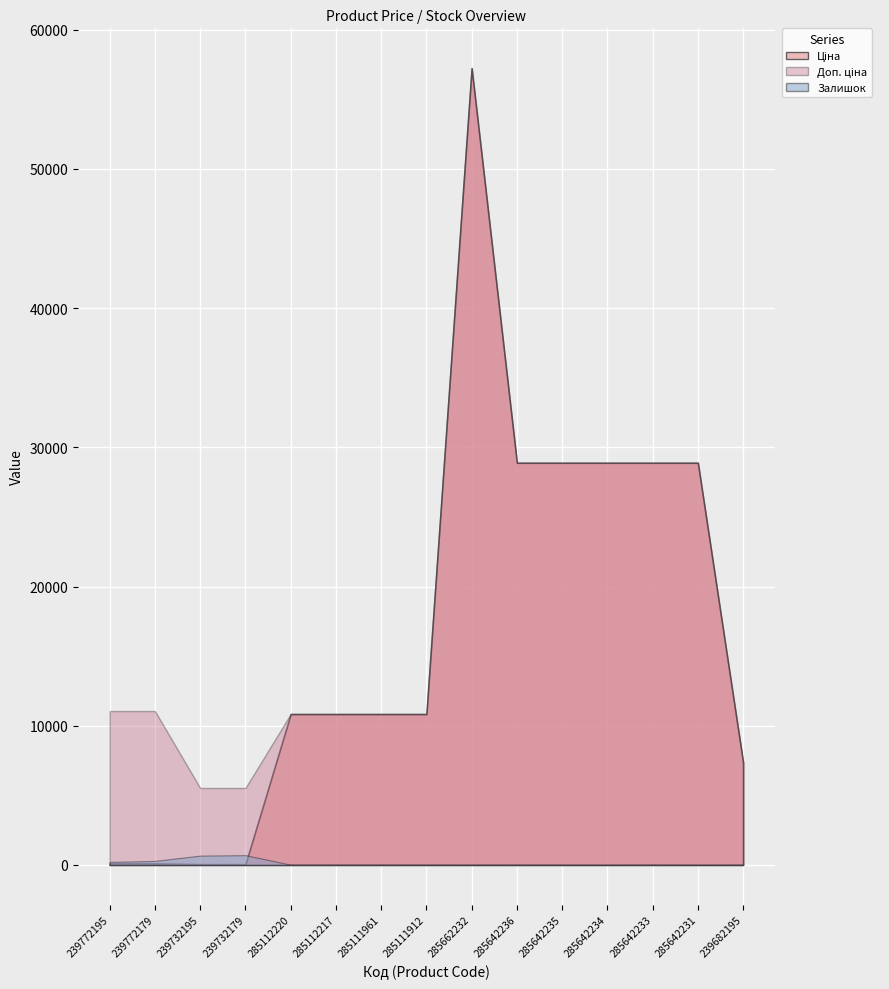

What is the spread (max minus min) of values at 239682195?

7344.2